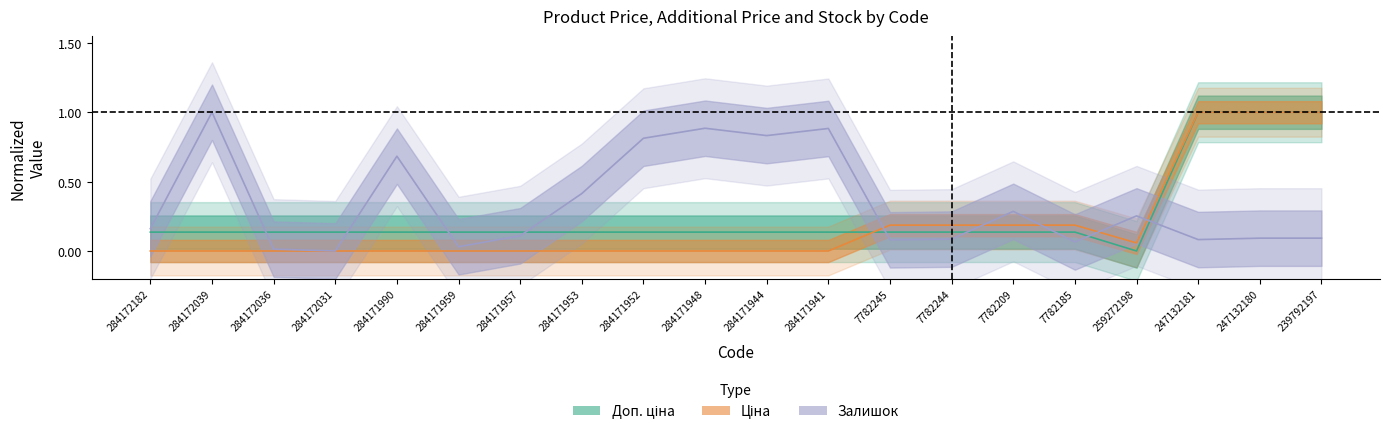

What is the label of the 3rd point from the right?

247132181